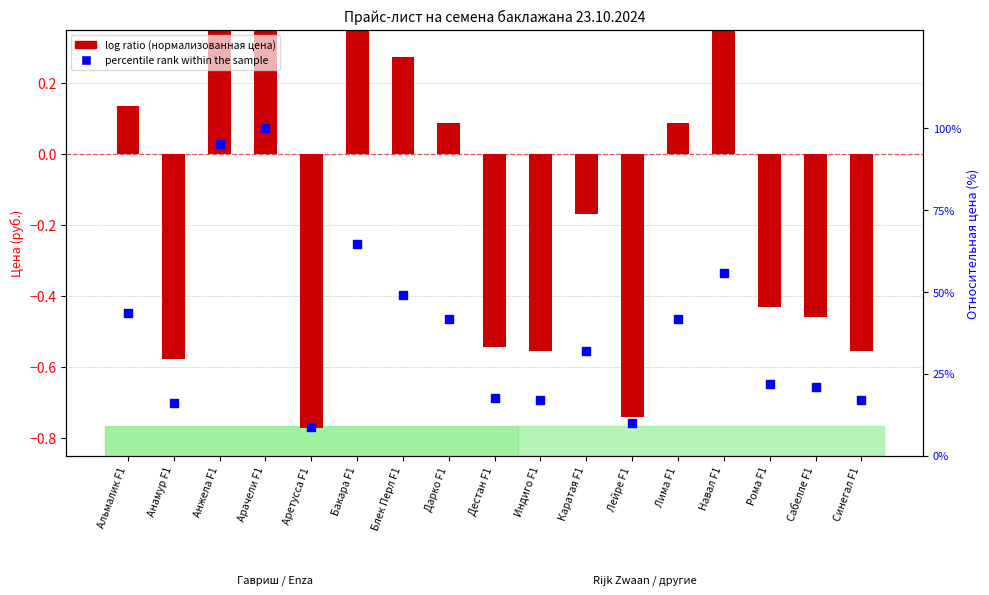

Which series contains the lowest Y value?

log ratio (нормализованная цена)